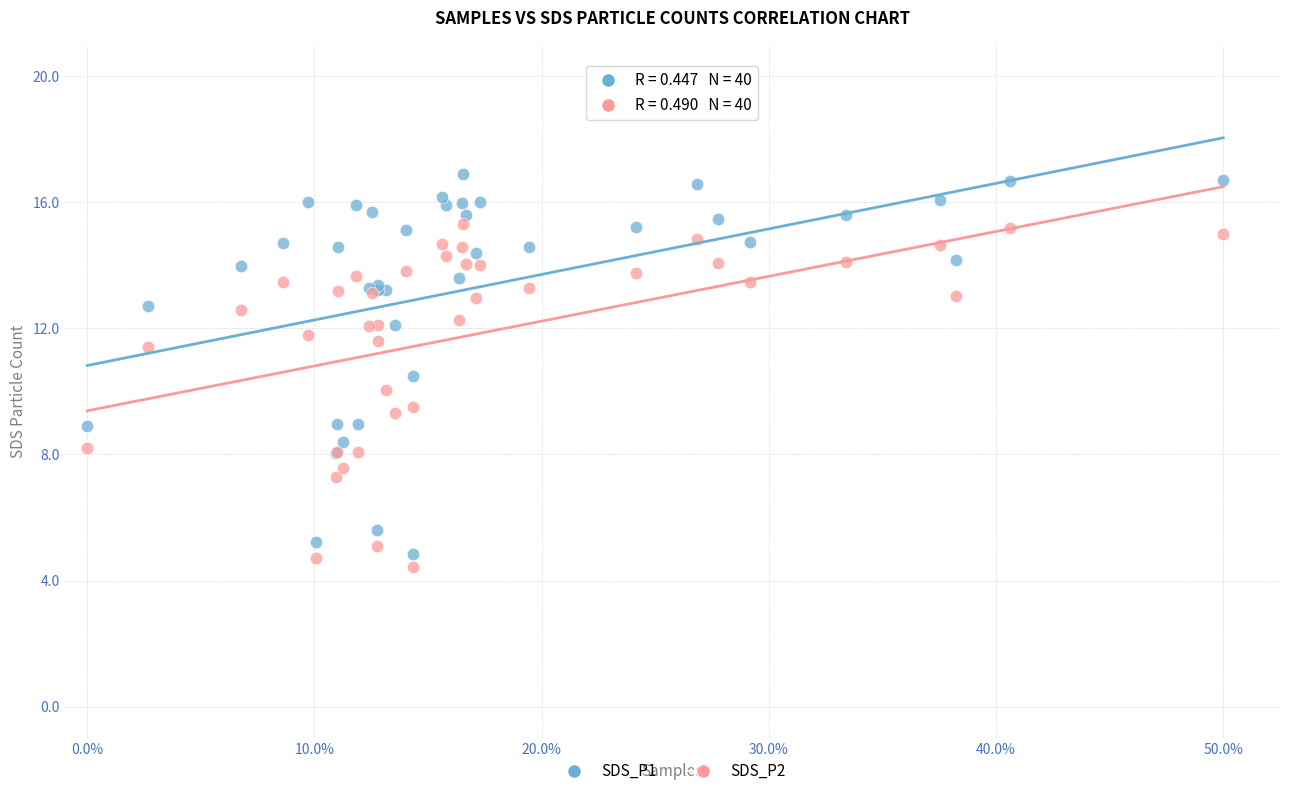

Which series contains the lowest Y value?

SDS_P2